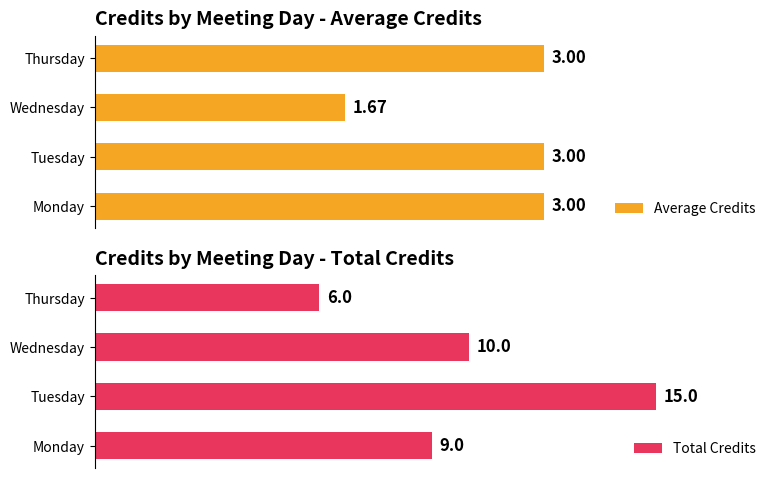

How many values in the Average Credits series are below 3?

1